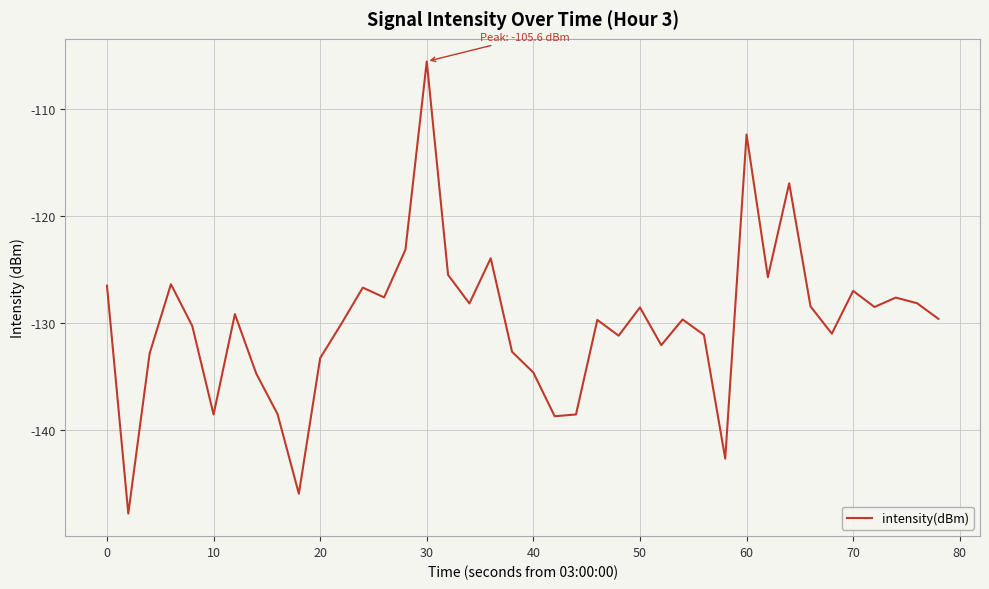

What is the smallest value displayed?

-147.8